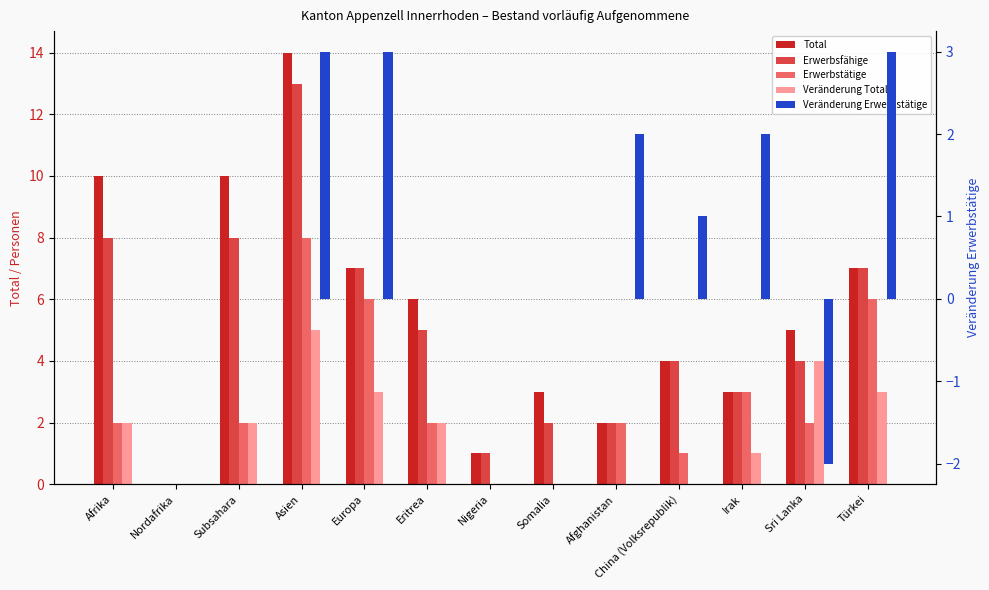

At which label does Veränderung Erwerbstätige reach its peak?

Asien